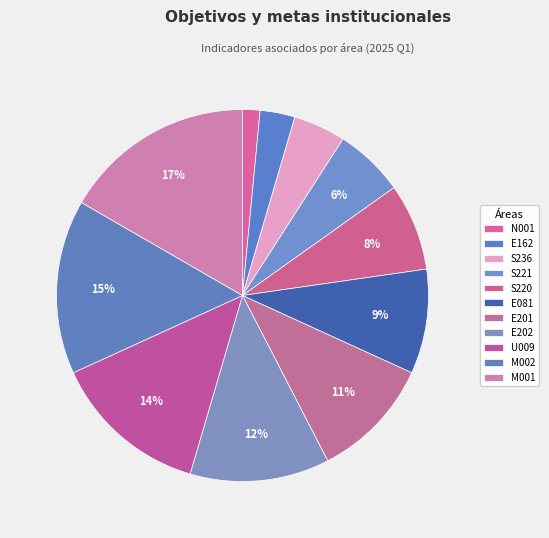

Count the number of slices in the pie.

11